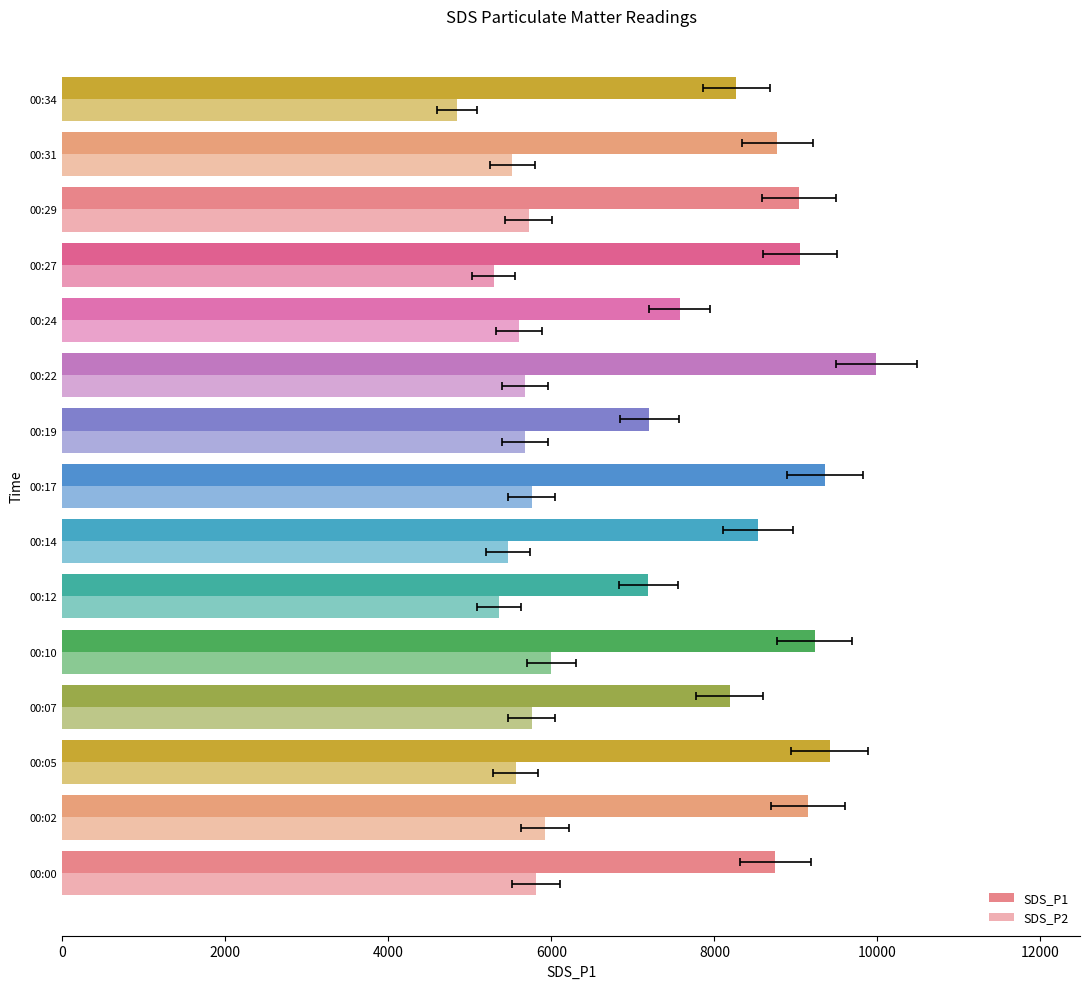

What is the sum of all SDS_P1 values?

129696